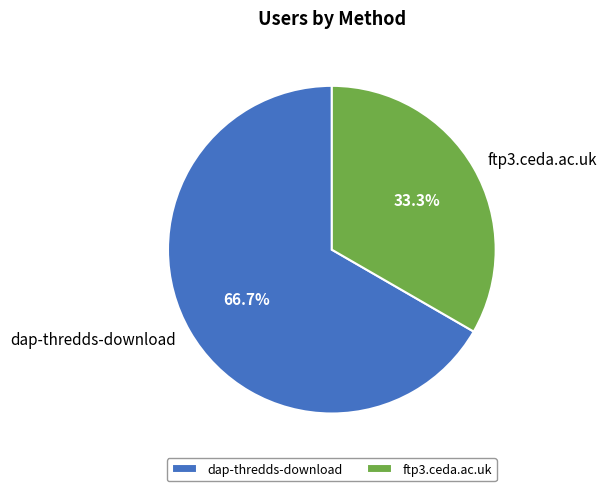

Which has a higher value, ftp3.ceda.ac.uk or dap-thredds-download?

dap-thredds-download